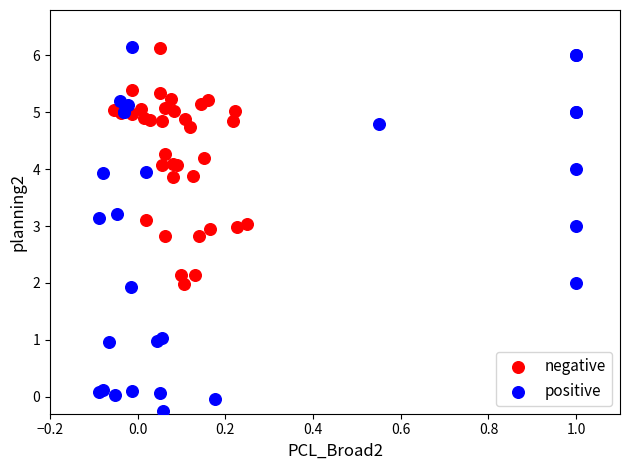

What are all the series names shown in the legend?

negative, positive